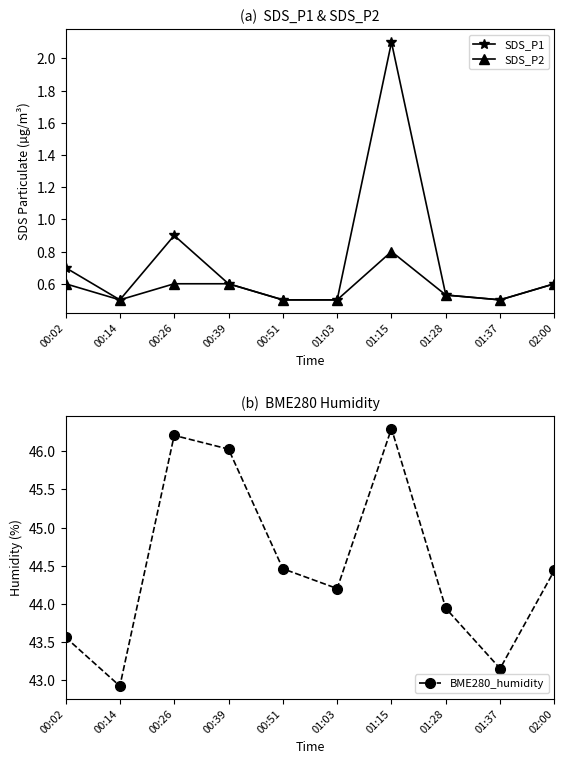

Where is the first local minimum for BME280_humidity?

00:14